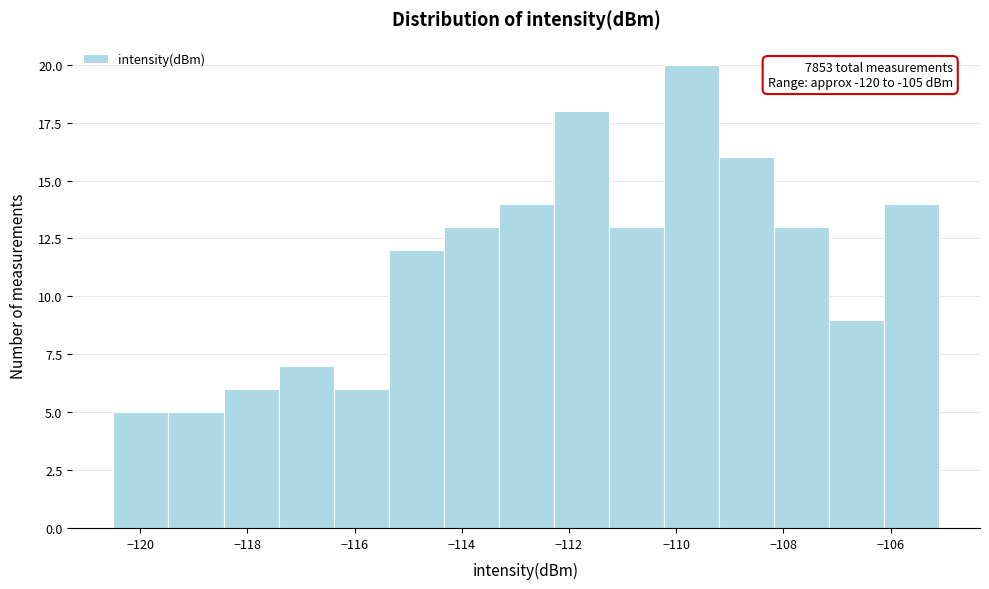

Which range on the x-axis has the tallest bar?

-110.2 to -109.2